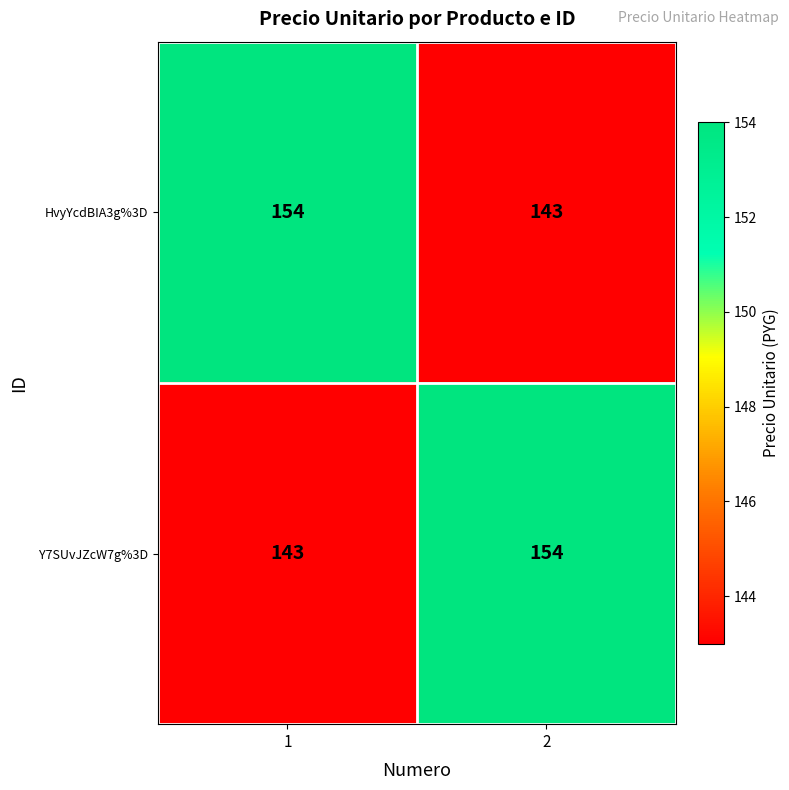

Rank the categories by Y7SUvJZcW7g%3D value from lowest to highest.

1, 2